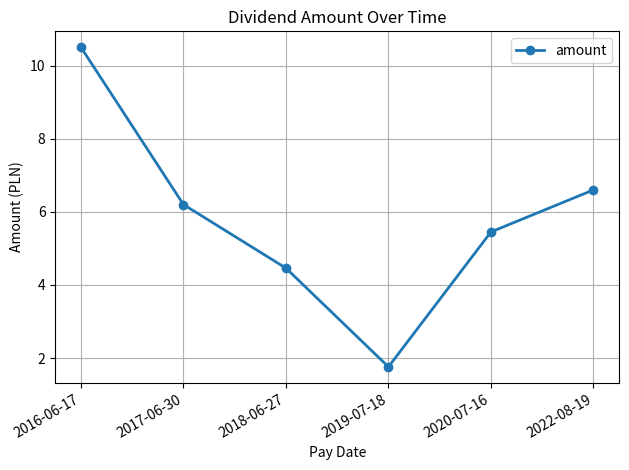

Which label corresponds to the largest value in the chart?

2016-06-17